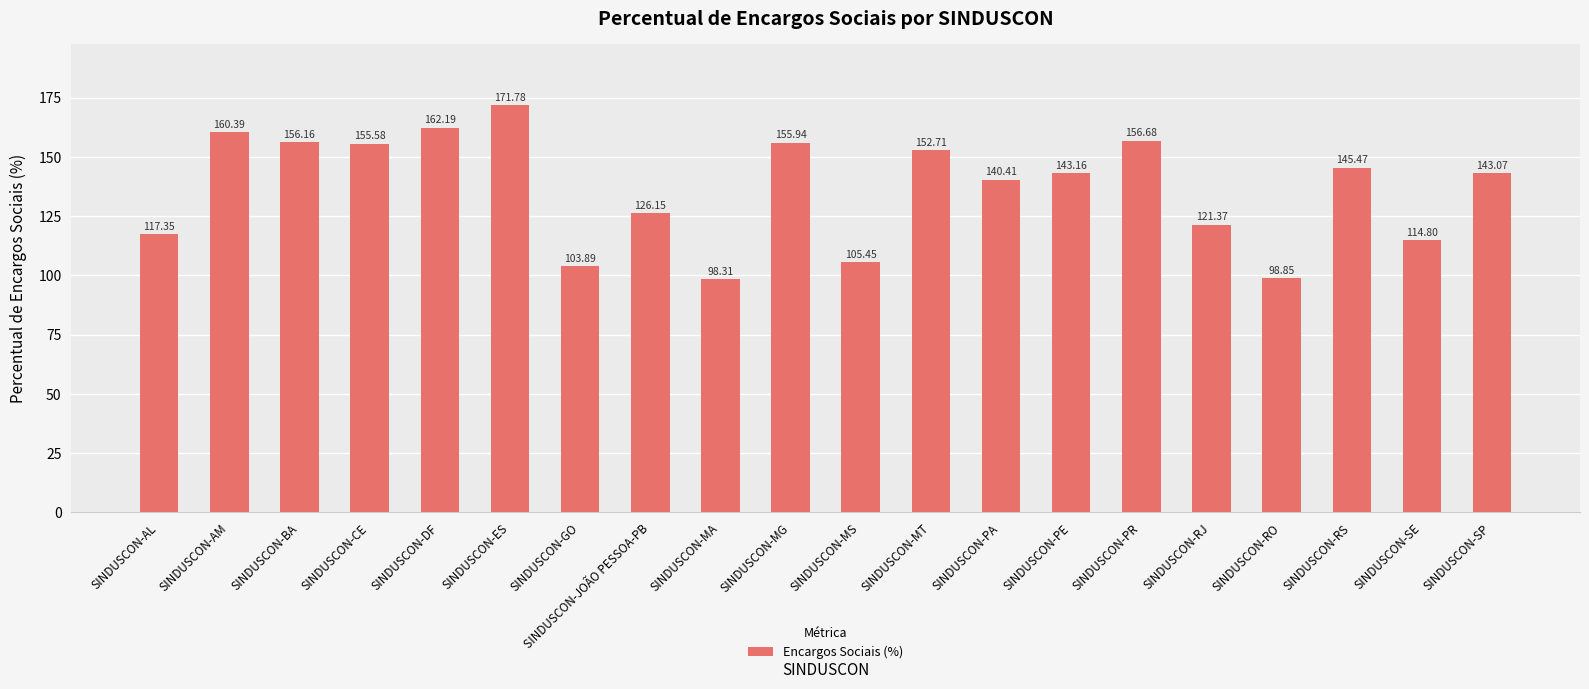

List the labels in order of value, largest first.

SINDUSCON-ES, SINDUSCON-DF, SINDUSCON-AM, SINDUSCON-PR, SINDUSCON-BA, SINDUSCON-MG, SINDUSCON-CE, SINDUSCON-MT, SINDUSCON-RS, SINDUSCON-PE, SINDUSCON-SP, SINDUSCON-PA, SINDUSCON-JOÃO PESSOA-PB, SINDUSCON-RJ, SINDUSCON-AL, SINDUSCON-SE, SINDUSCON-MS, SINDUSCON-GO, SINDUSCON-RO, SINDUSCON-MA